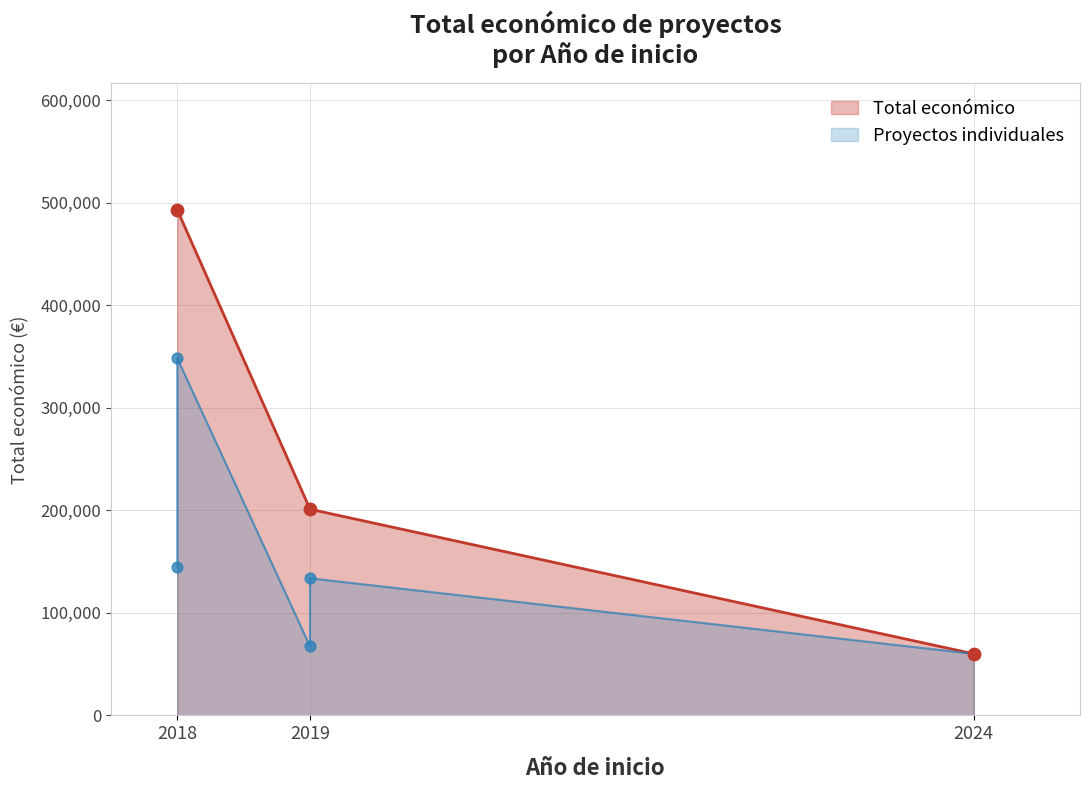

What is the ratio of the value at 2018 to the value at 2018?

0.4